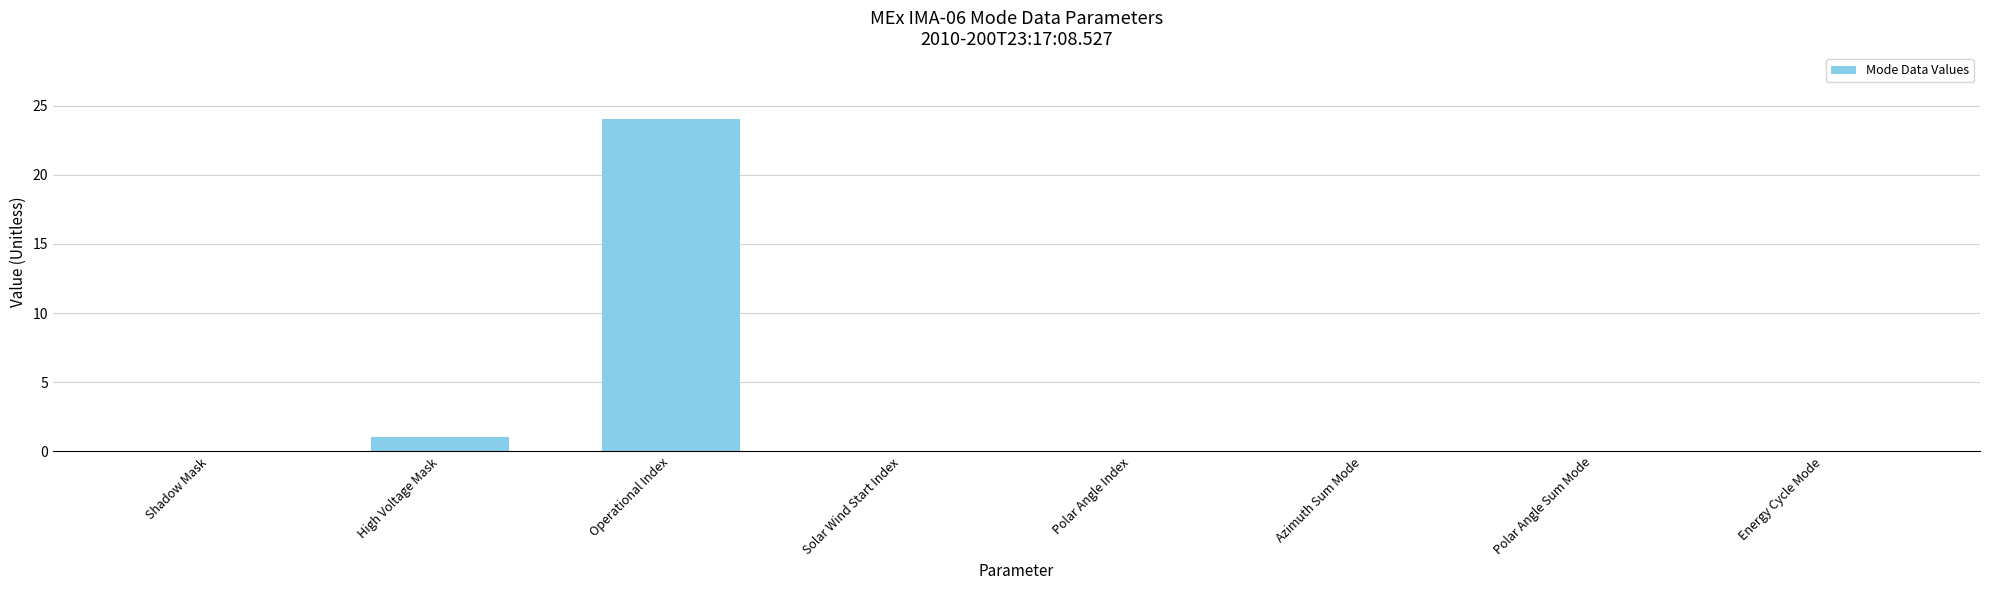

What is the change in value from Operational Index to Solar Wind Start Index?

-24